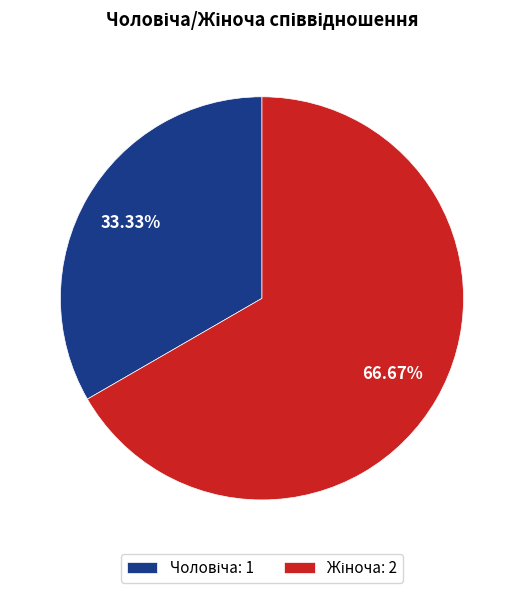

Is there a majority slice in this chart?

Yes